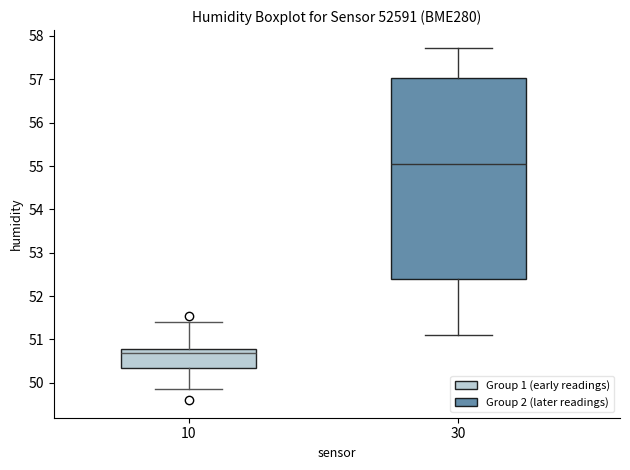

Reading left to right, read every box against the y-axis: the position of its median line, the range the box covers, and the ends of its whiskers. The values are not printed on the chart, so give them approximately, as read against the axis.

10: median 50.7, box 50.3 to 50.8, whiskers 49.9 to 51.4
30: median 55.1, box 52.4 to 57.0, whiskers 51.1 to 57.7